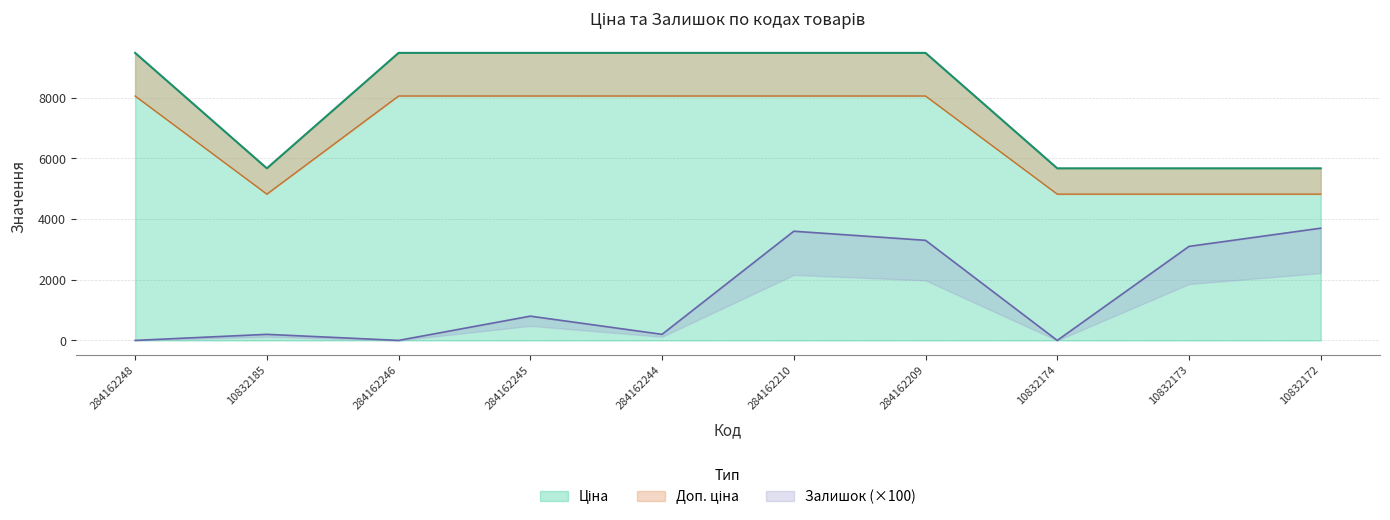

The Залишок series shows 200.0 at 10832185. True or false?

True